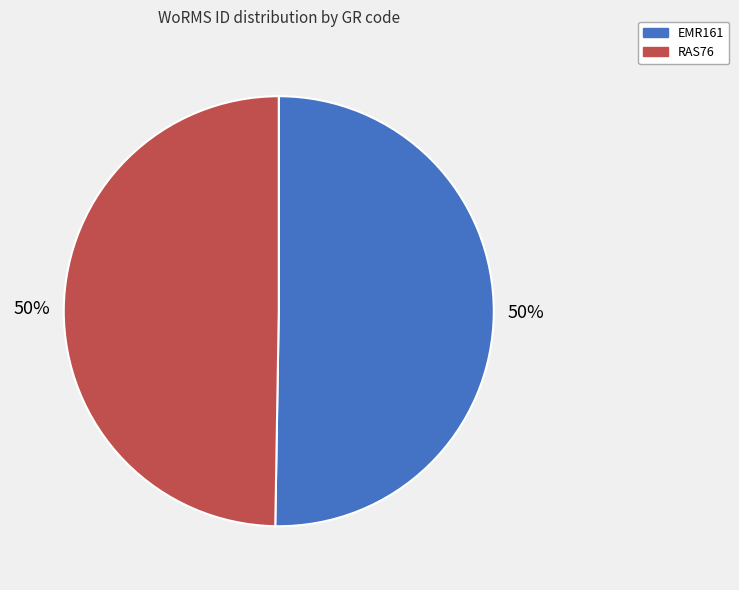

How many slices are in this pie chart?

2